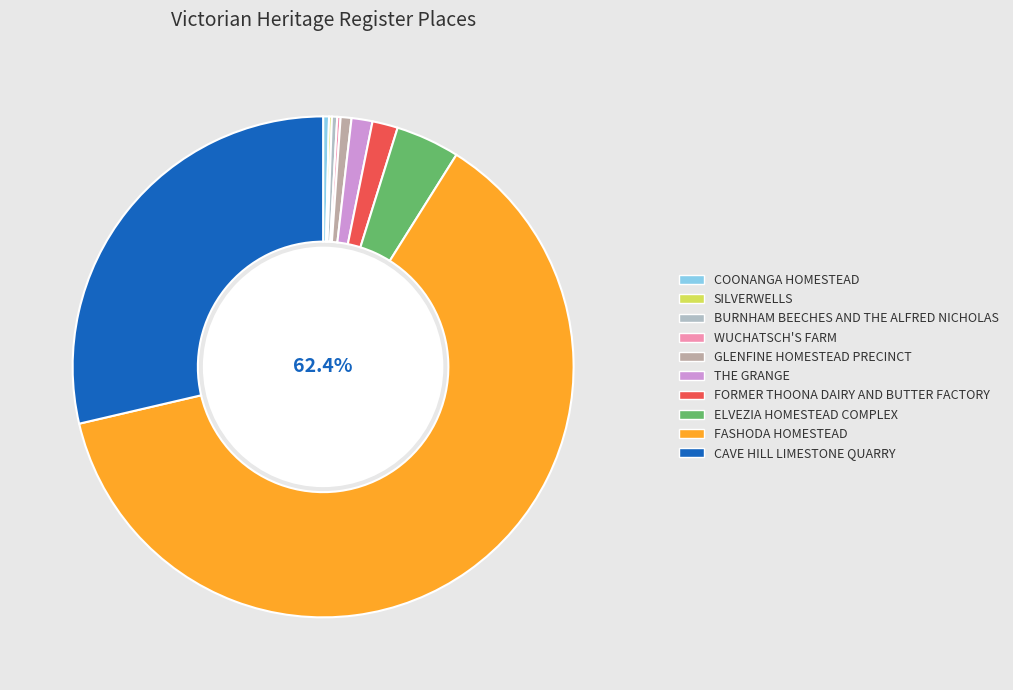

To the nearest percent, what percentage of the pie is ELVEZIA HOMESTEAD COMPLEX?

4%